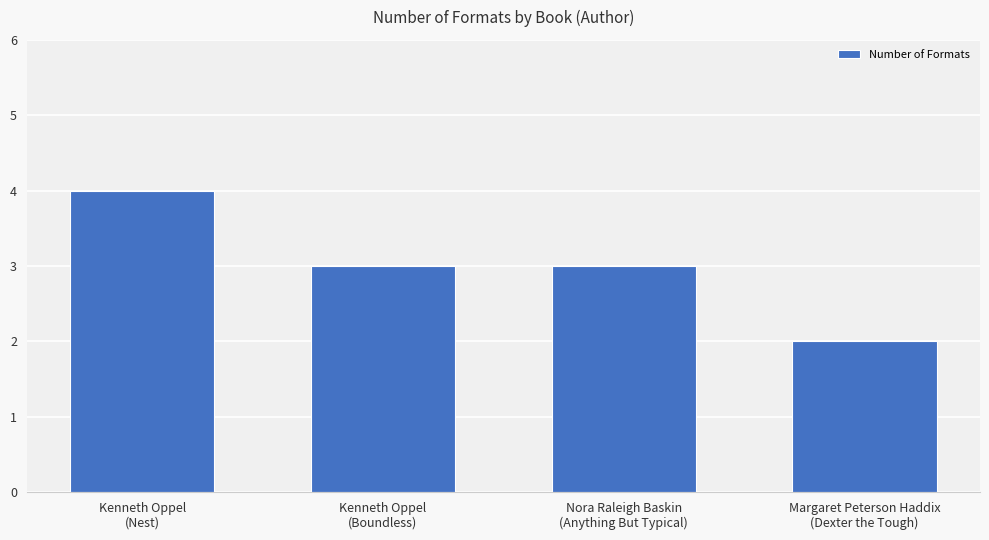

Count the values in the range 3 to 4.

3